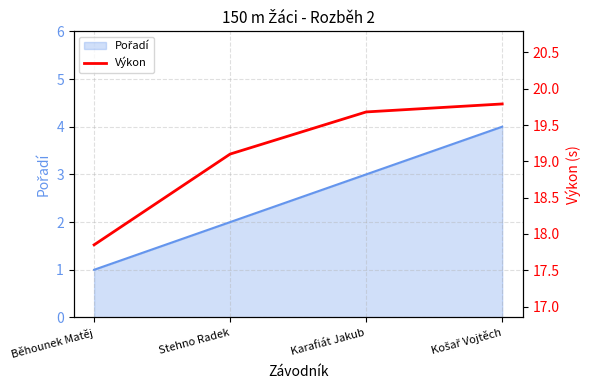

List the labels in order of value, largest first.

Košař Vojtěch, Karafiát Jakub, Stehno Radek, Běhounek Matěj